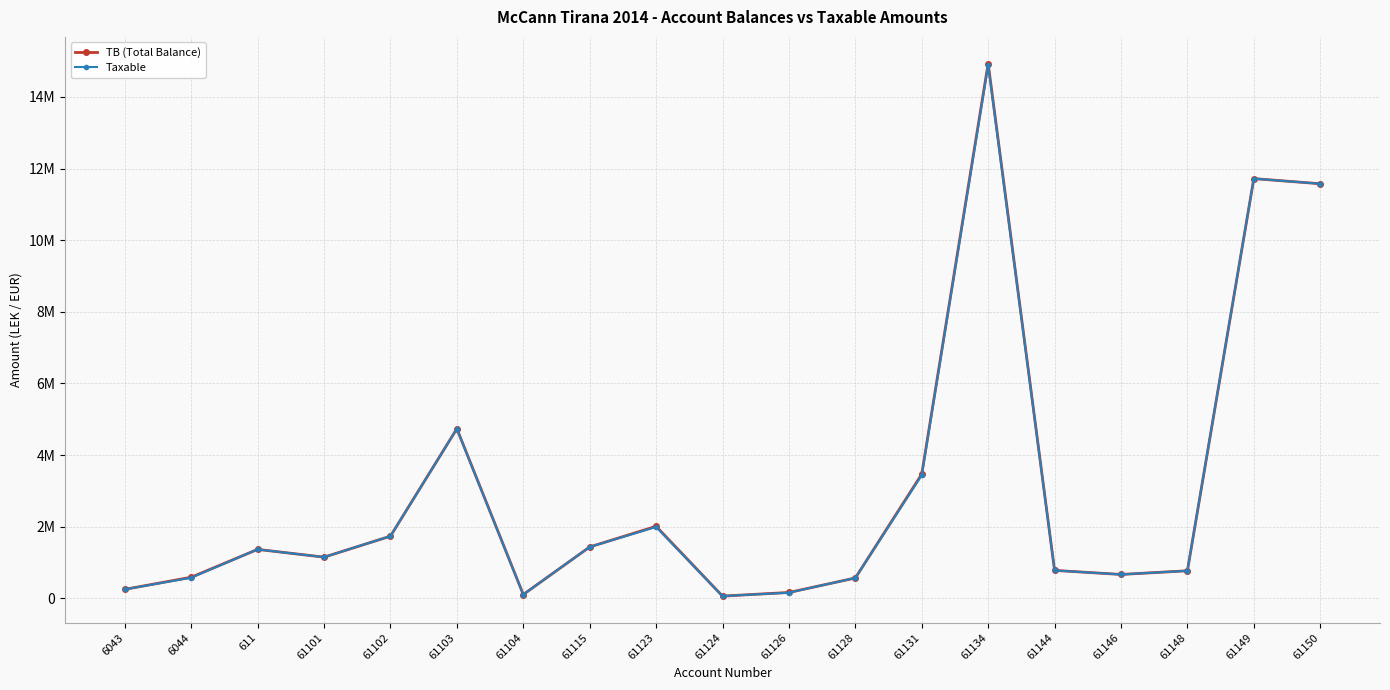

True or false: Taxable and TB (Total Balance) intersect in this chart.

False